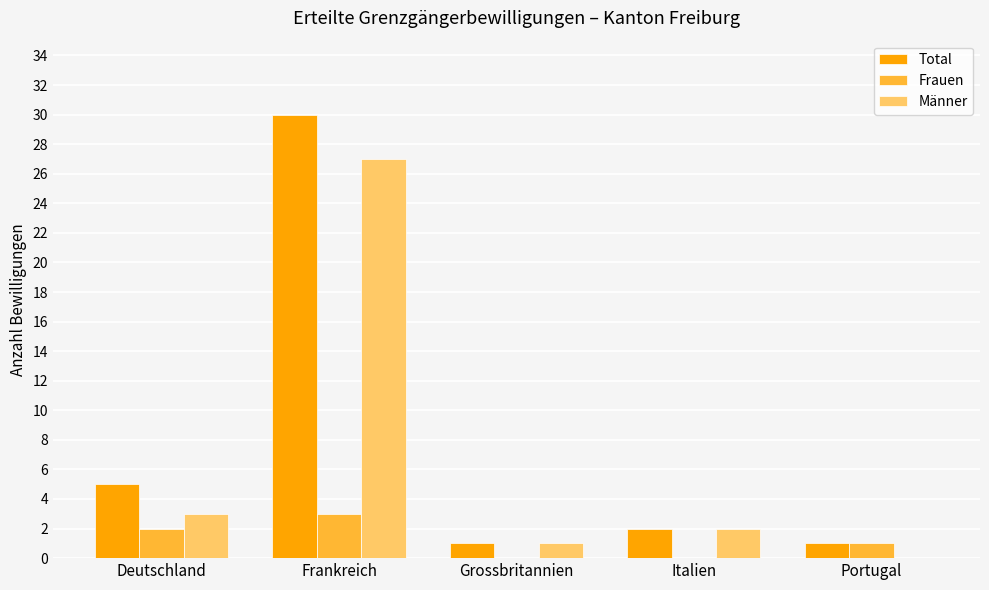

Reading left to right, transcribe all the data shown in this chart.

Total: 5	30	1	2	1
Frauen: 2	3	0	0	1
Männer: 3	27	1	2	0